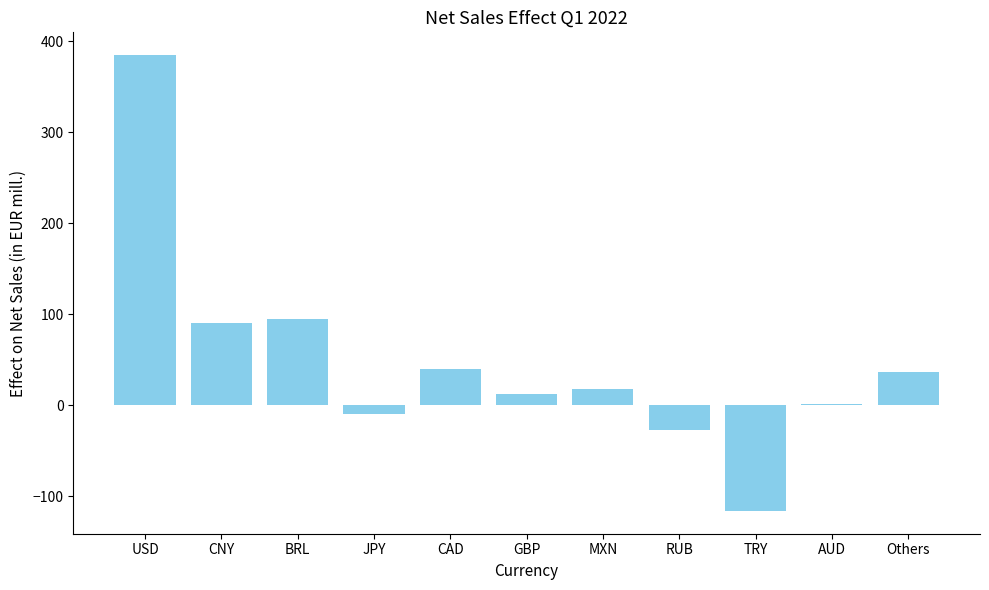

Reading left to right, extract all data points from this chart.

385.0	91.0	95.0	-10.0	40.0	12.3	18.0	-27.0	-116.0	2.0	37.0